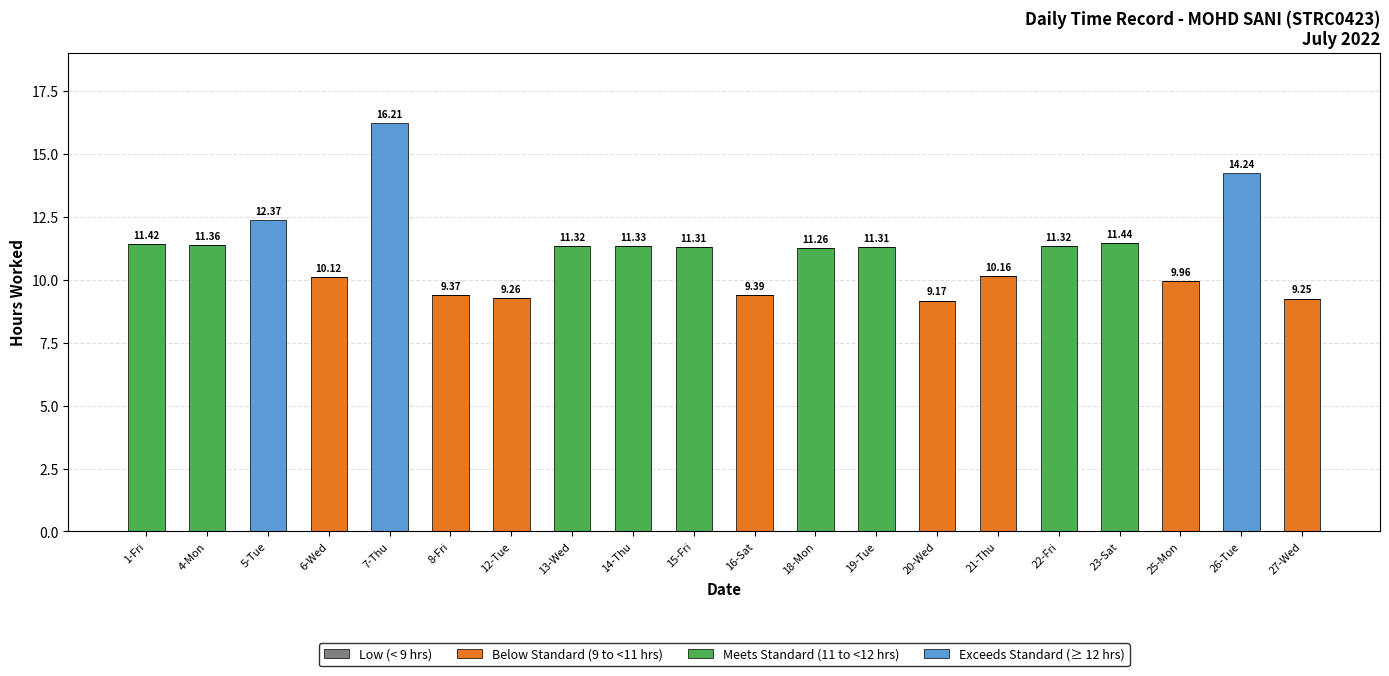

At which category is the sum across all series the highest?

7-Thu